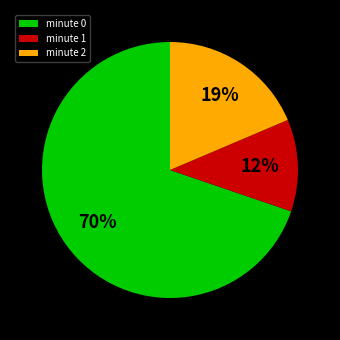

What is the majority slice?

minute 0